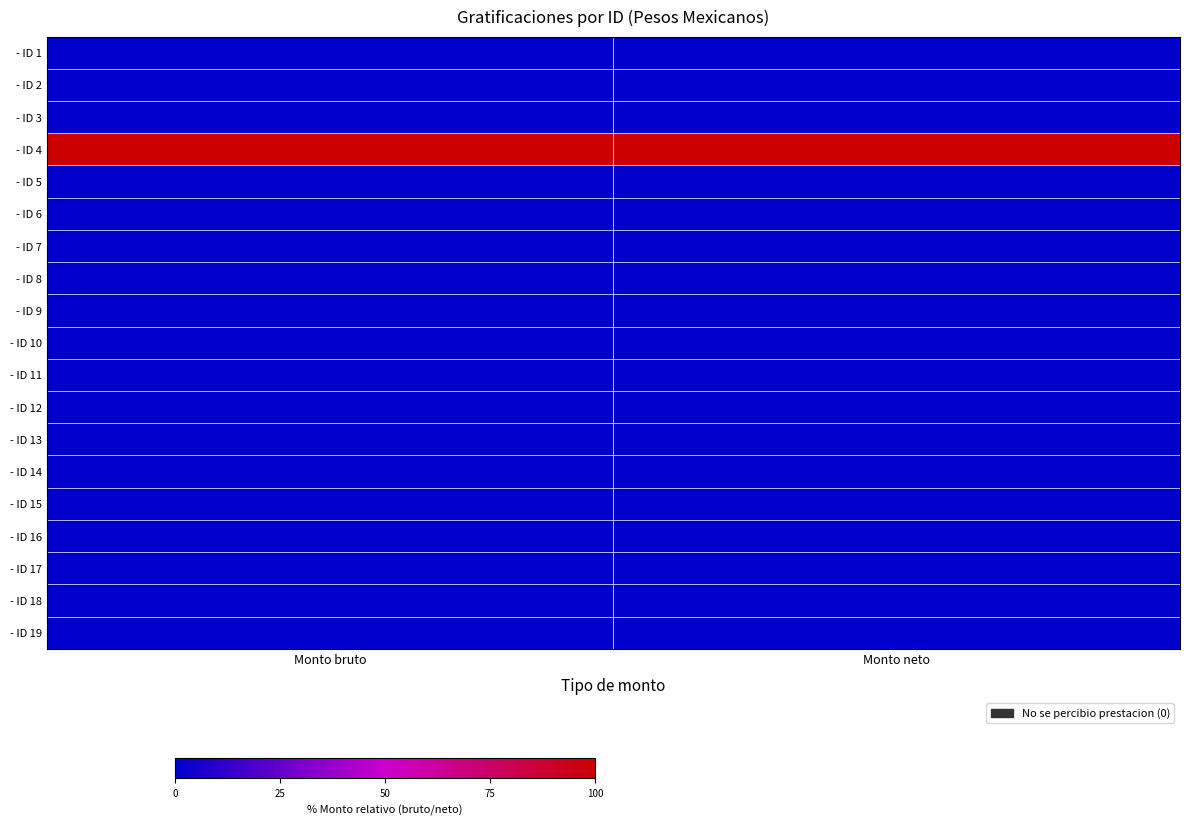

Reading right to left, extract all data points from this chart.

- ID 1: Monto neto=0	Monto bruto=0
- ID 2: Monto neto=0	Monto bruto=0
- ID 3: Monto neto=0	Monto bruto=0
- ID 4: Monto neto=100	Monto bruto=100
- ID 5: Monto neto=0	Monto bruto=0
- ID 6: Monto neto=0	Monto bruto=0
- ID 7: Monto neto=0	Monto bruto=0
- ID 8: Monto neto=0	Monto bruto=0
- ID 9: Monto neto=0	Monto bruto=0
- ID 10: Monto neto=0	Monto bruto=0
- ID 11: Monto neto=0	Monto bruto=0
- ID 12: Monto neto=0	Monto bruto=0
- ID 13: Monto neto=0	Monto bruto=0
- ID 14: Monto neto=0	Monto bruto=0
- ID 15: Monto neto=0	Monto bruto=0
- ID 16: Monto neto=0	Monto bruto=0
- ID 17: Monto neto=0	Monto bruto=0
- ID 18: Monto neto=0	Monto bruto=0
- ID 19: Monto neto=0	Monto bruto=0